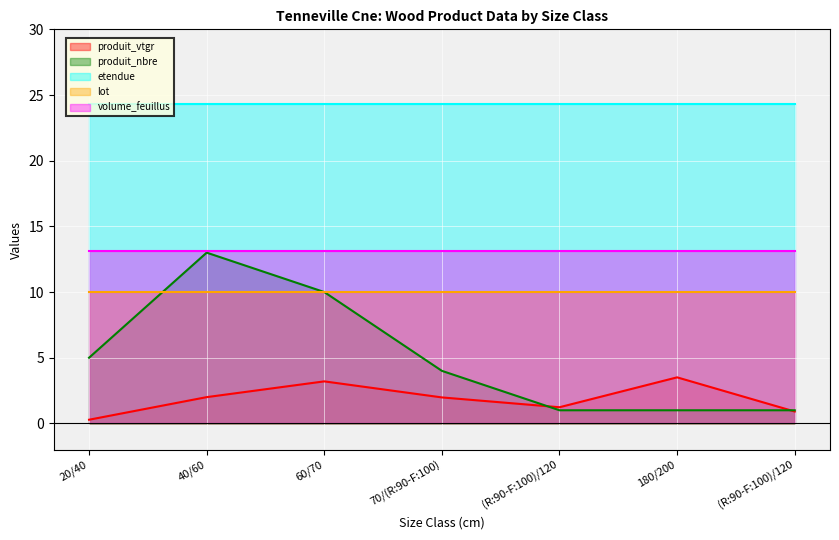

What is the label of the 1st point from the left?

20/40